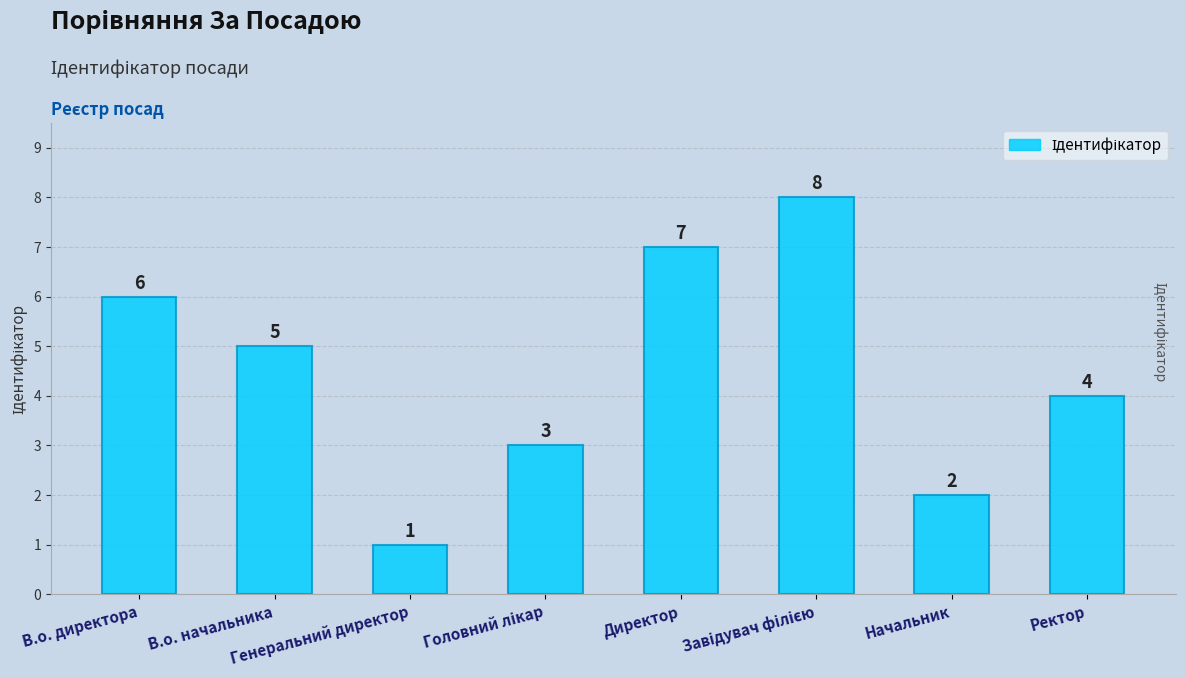

Where does the data first go above 5?

В.о. директора